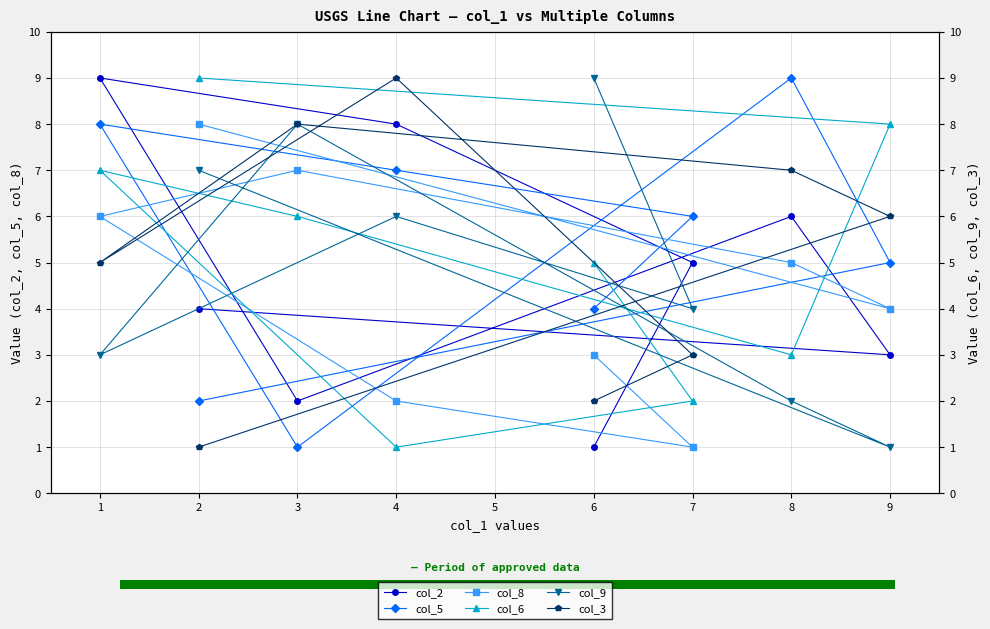

How many data points in col_9 are less than 6?

4